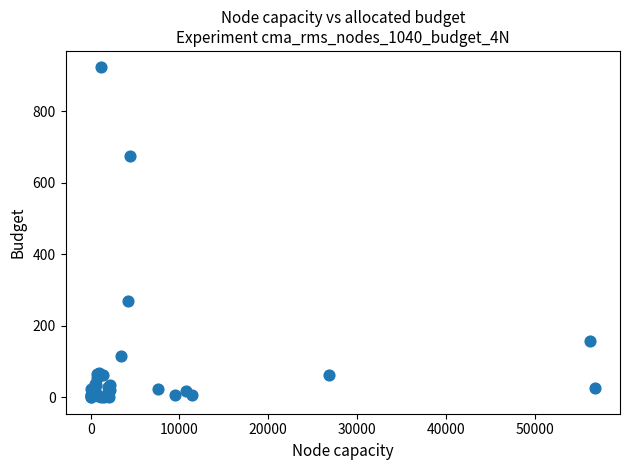

What Y value in the scatter plot is closest to 461?

269